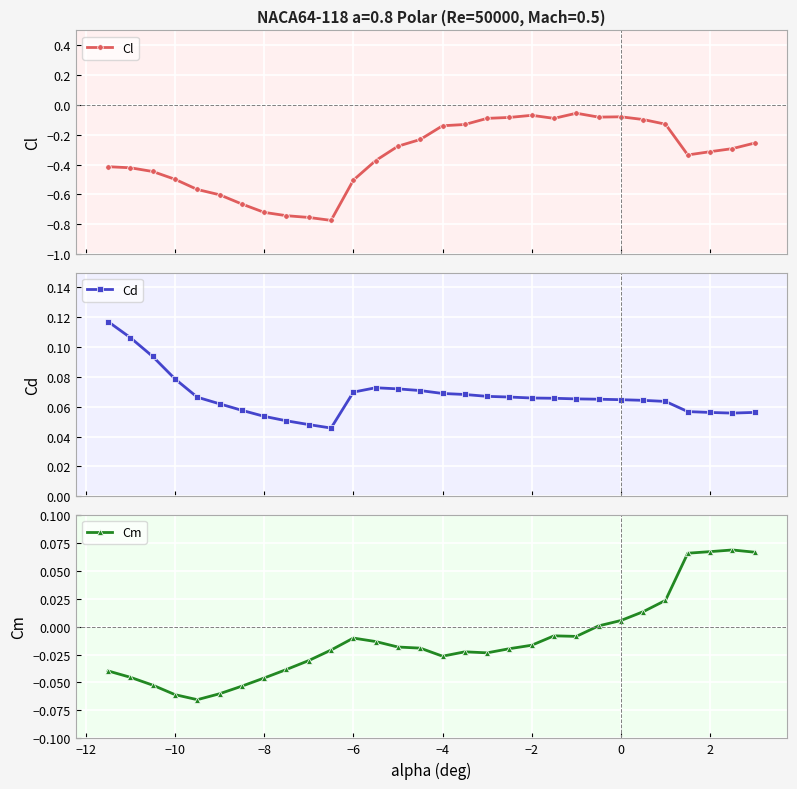

How many Cd values are between 0 and 1?

30